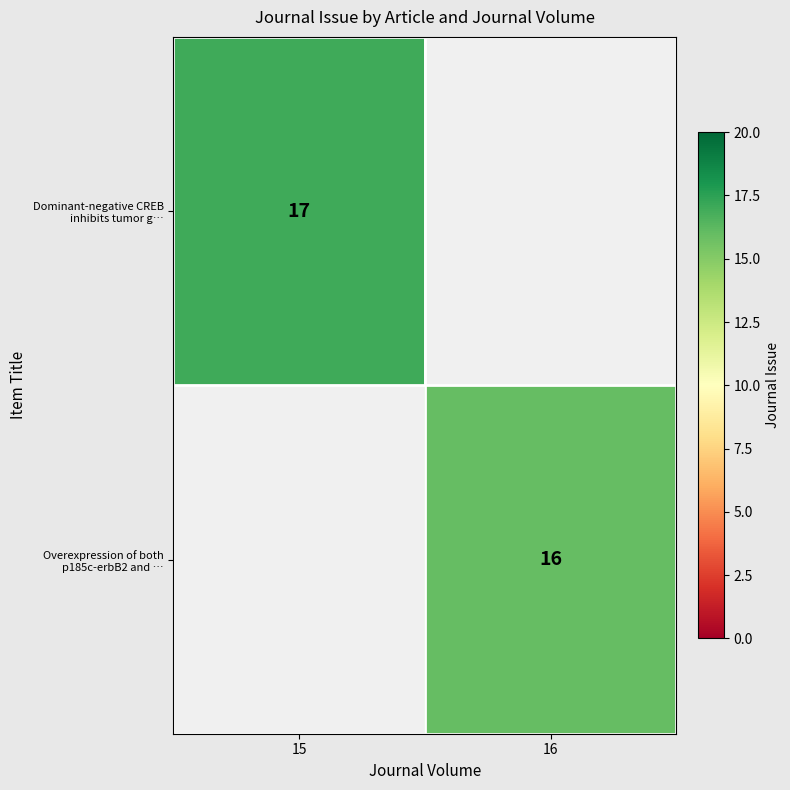

At which category does the chart reach its minimum across all series?

16